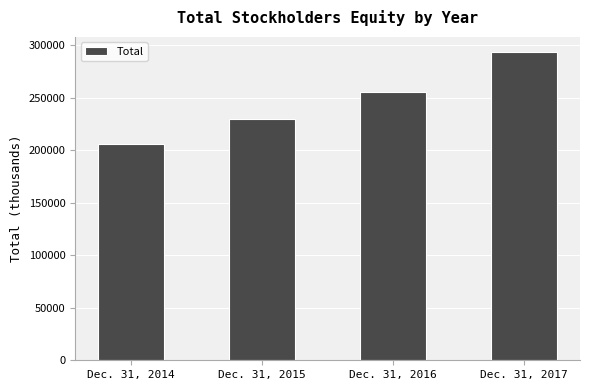

Rank the categories by value from highest to lowest.

Dec. 31, 2017, Dec. 31, 2016, Dec. 31, 2015, Dec. 31, 2014